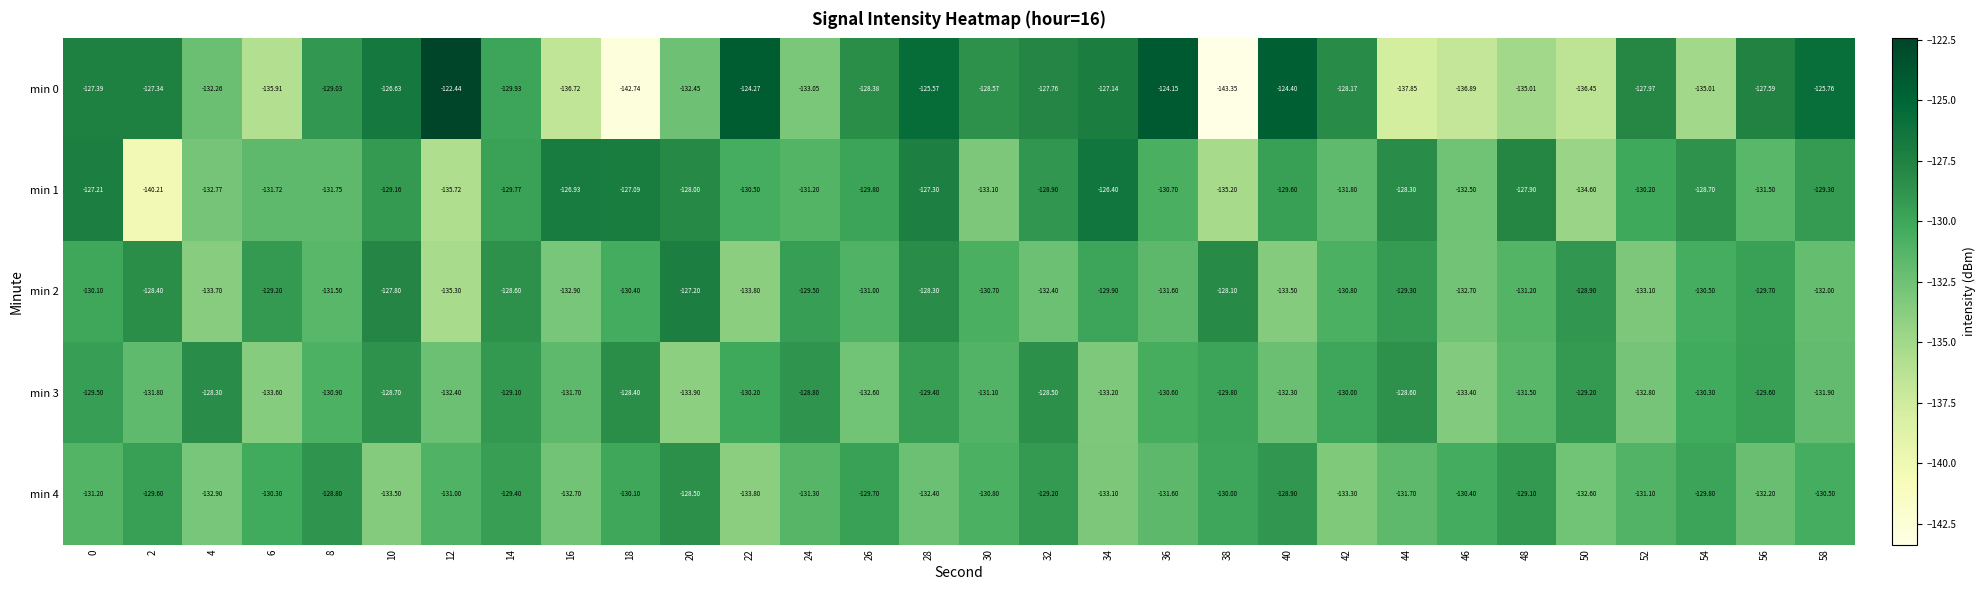

How many data points does each series have?

30